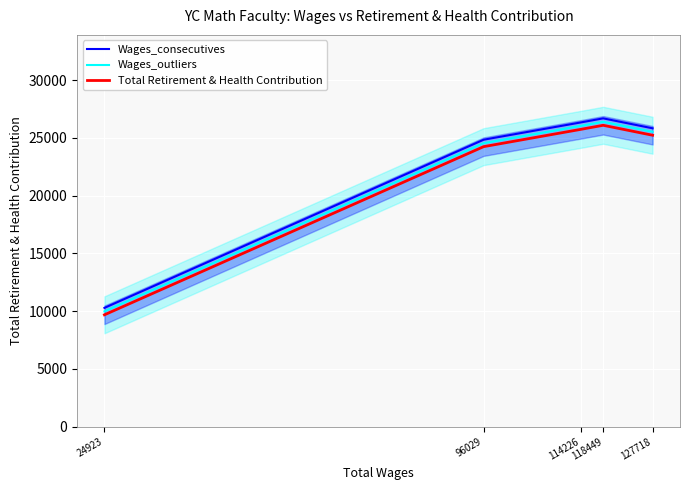

Reading left to right, transcribe all the data shown in this chart.

Wages_consecutives: 10278.0	24834.3	26328.4	26683.3	25821.9
Wages_outliers: 9978.0	24534.3	26028.4	26383.3	25521.9
Total Retirement & Health Contribution: 9678.0	24234.3	25728.4	26083.3	25221.9